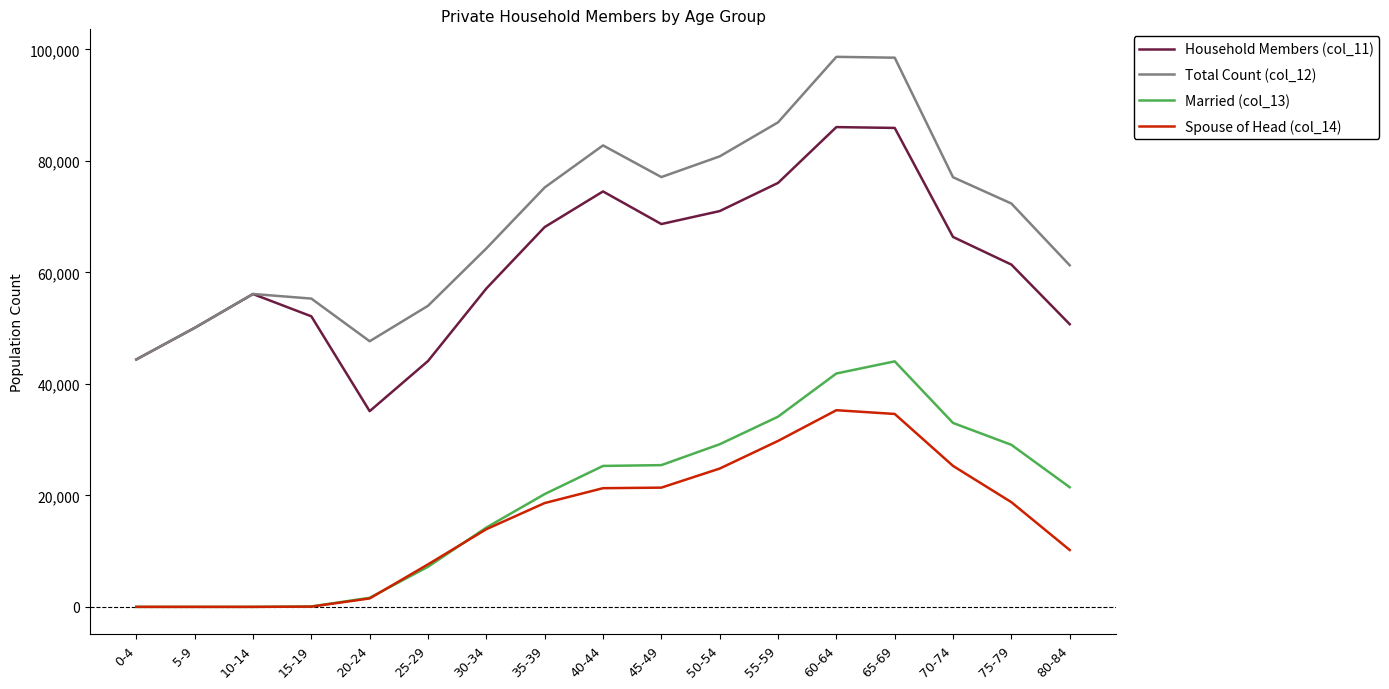

True or false: Spouse of Head (col_14) and Total Count (col_12) intersect in this chart.

False